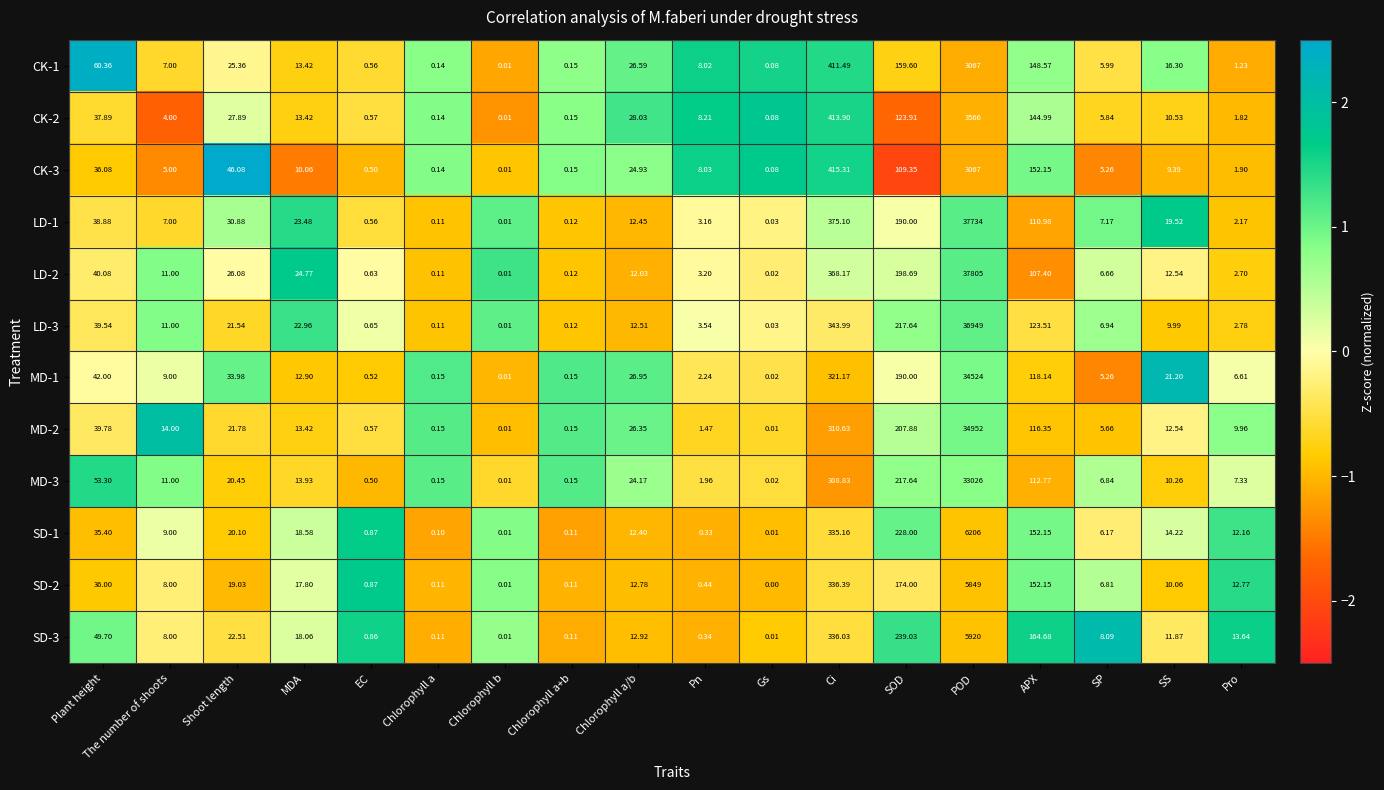

Is the value of MD-1 at Ci greater than the value of SD-3 at Chlorophyll a?

Yes